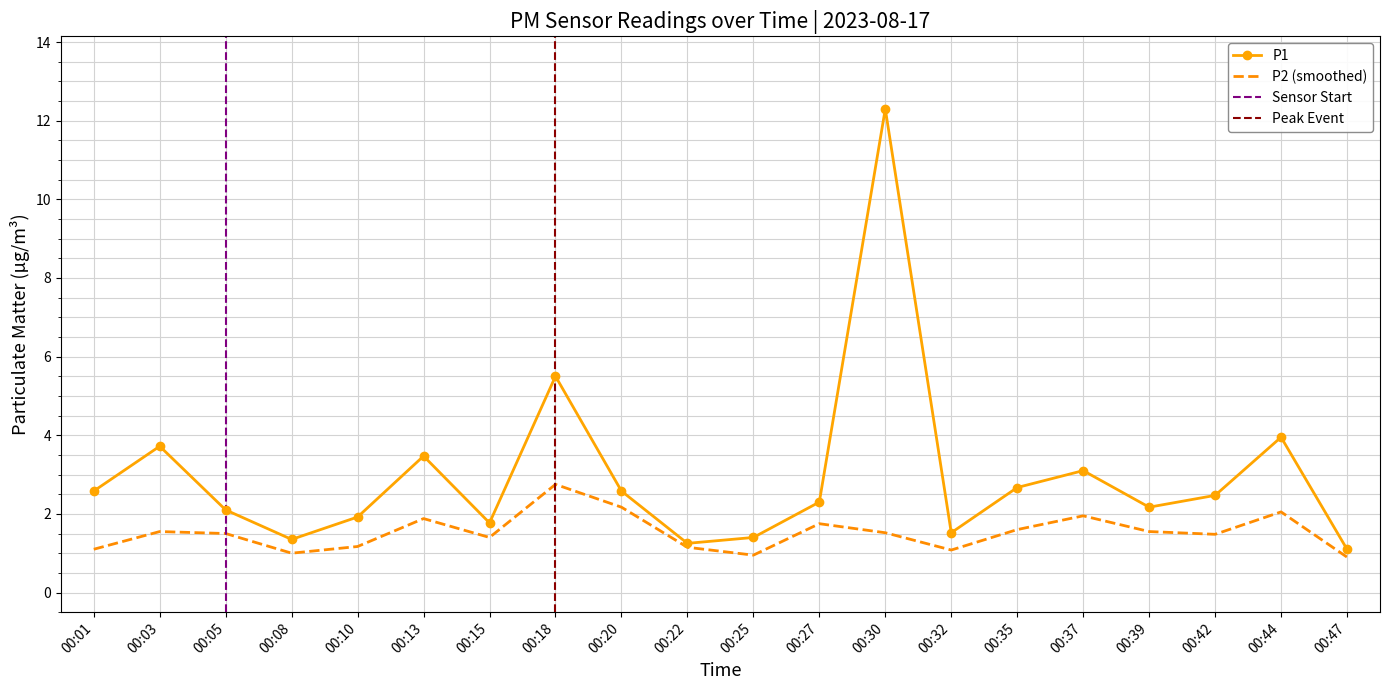

How many interior local valleys does the P1 series have?

5